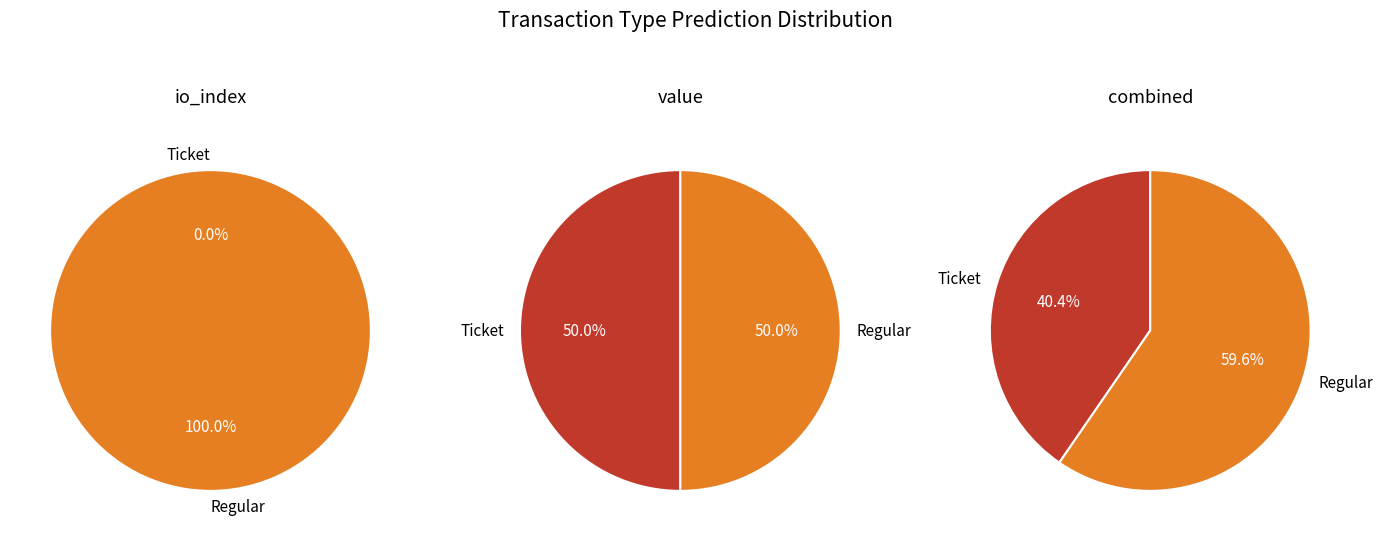

How many slices are in this pie chart?

2